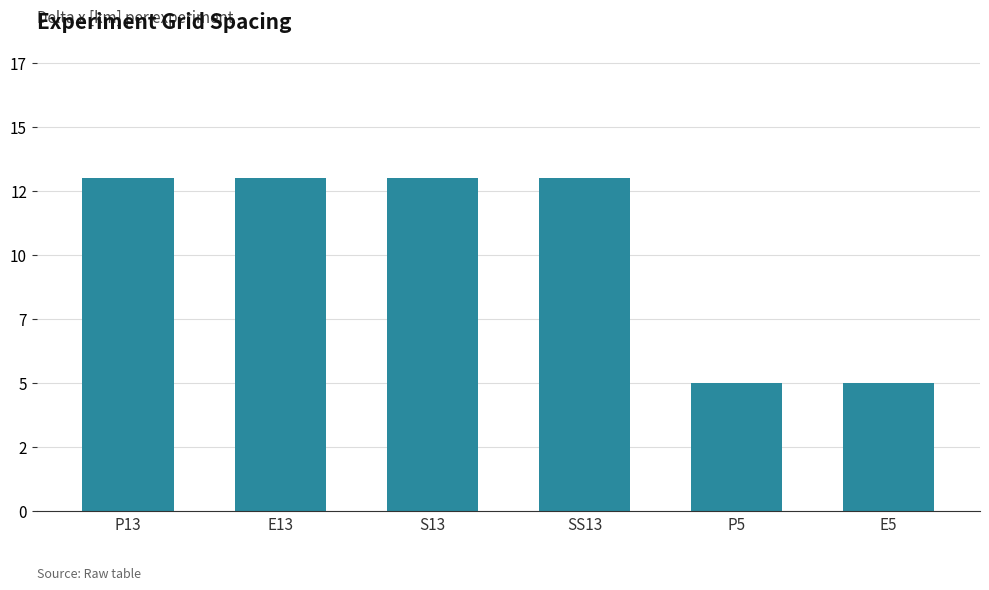

Reading right to left, what are all the values shown in this chart?

5	5	13	13	13	13